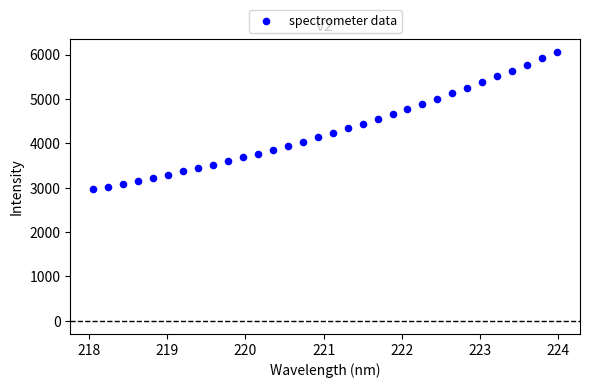

What is the range of Y values (max minus min)?

3091.5